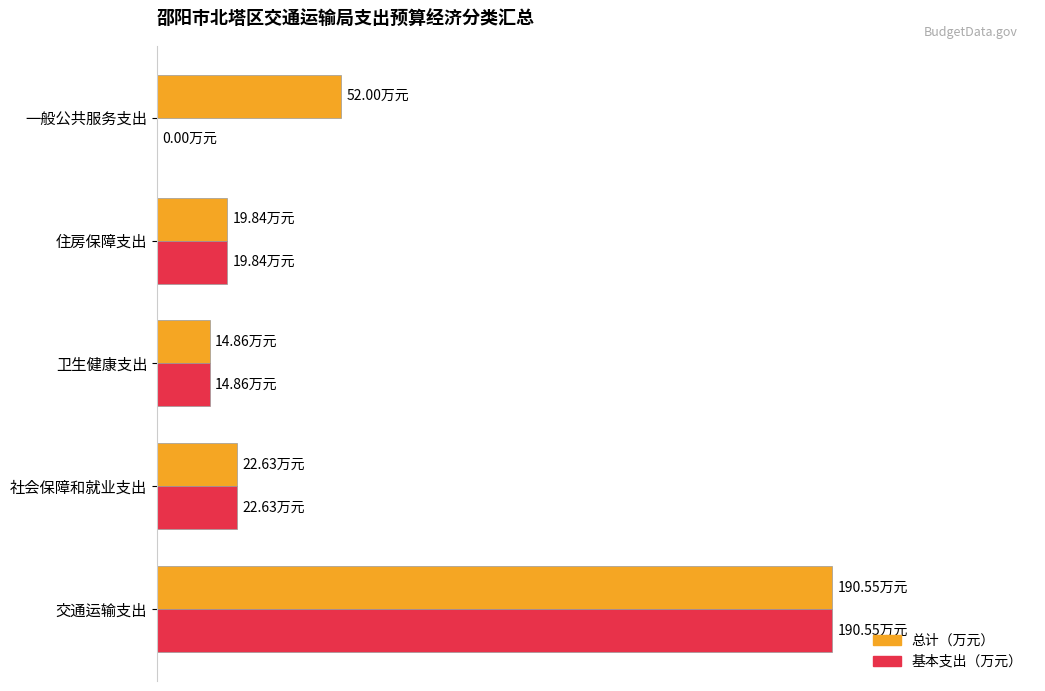

What are all the series names shown in the legend?

总计（万元）, 基本支出（万元）